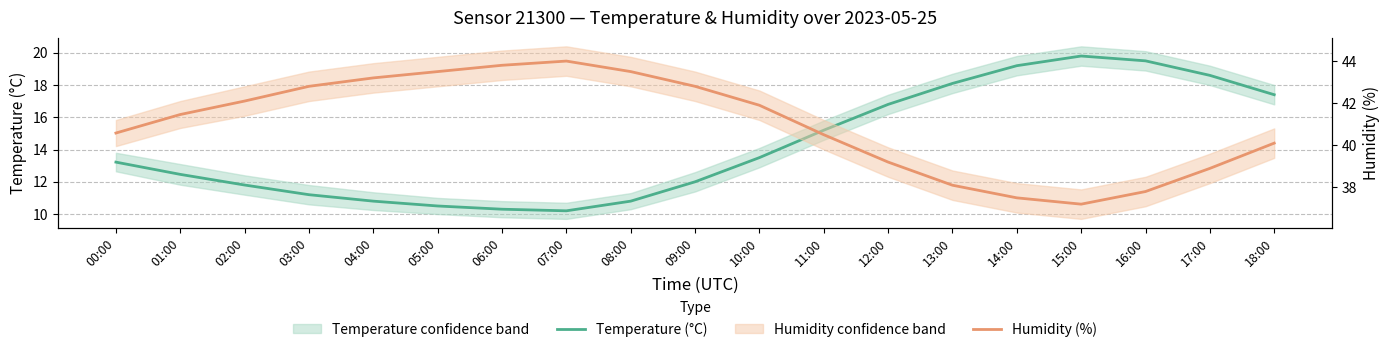

Where is the first local maximum for Humidity (%)?

07:00